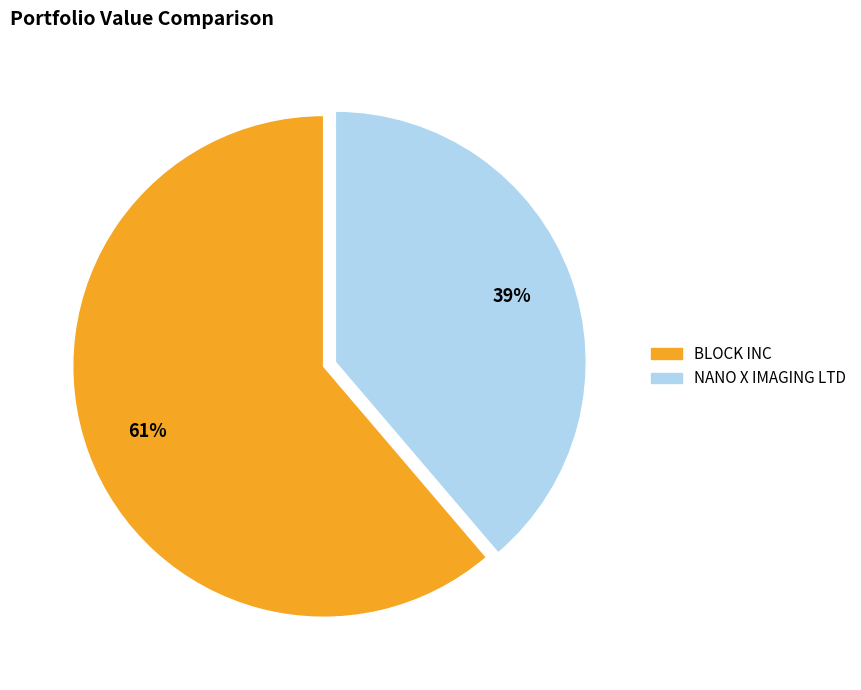

Rank the categories by value from lowest to highest.

NANO X IMAGING LTD, BLOCK INC